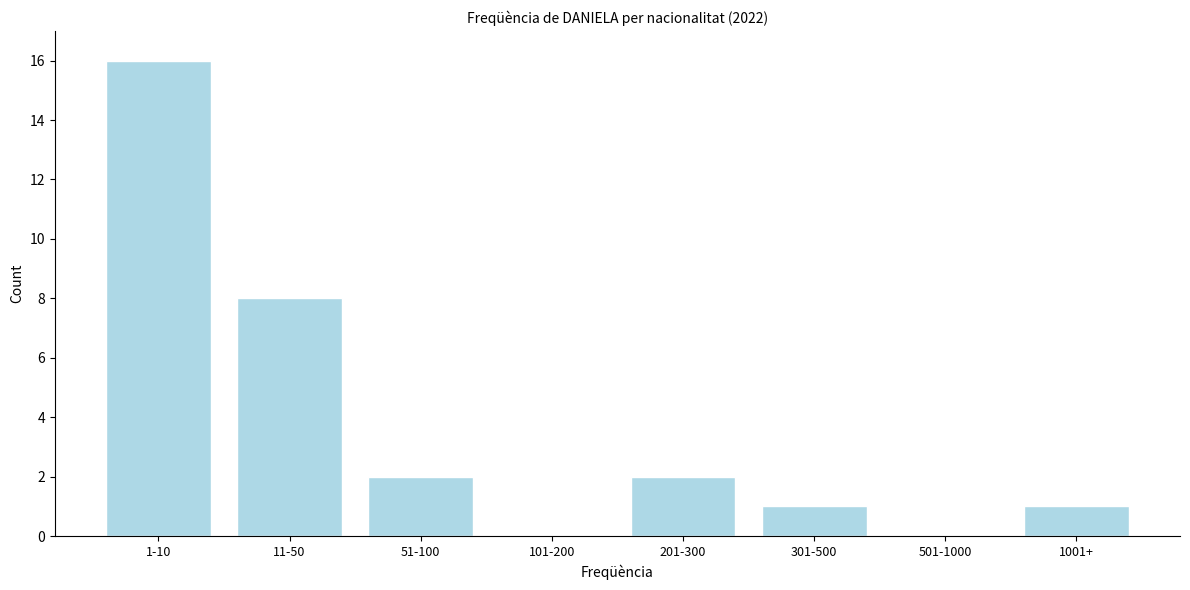

Reading left to right, what are all the values shown in this chart?

1-10=16	11-50=8	51-100=2	101-200=0	201-300=2	301-500=1	501-1000=0	1001+=1